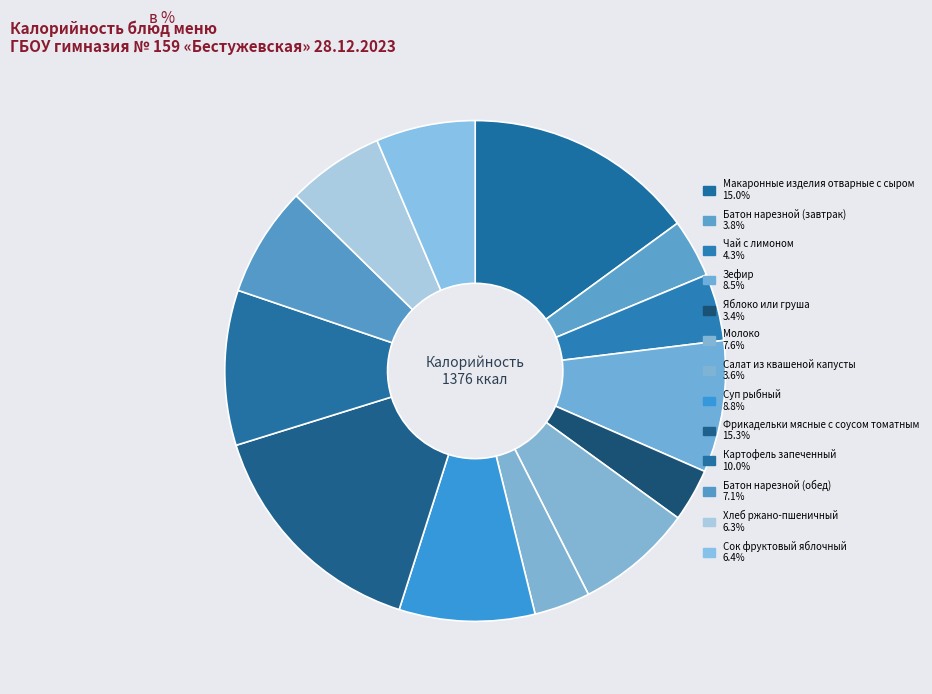

What percentage is the Зефир slice, to the nearest percent?

9%